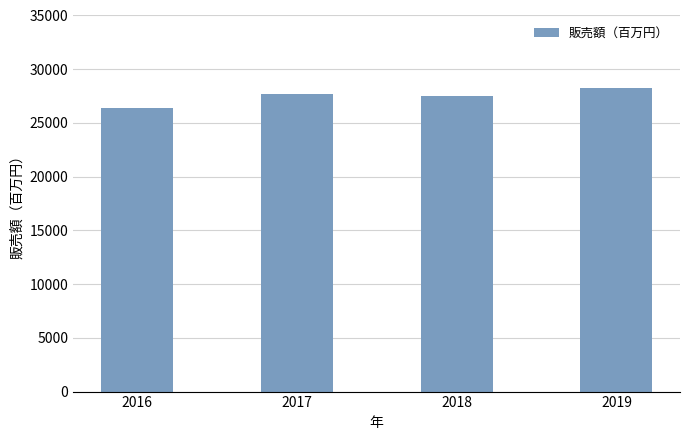

Read the value at 2017.

27717